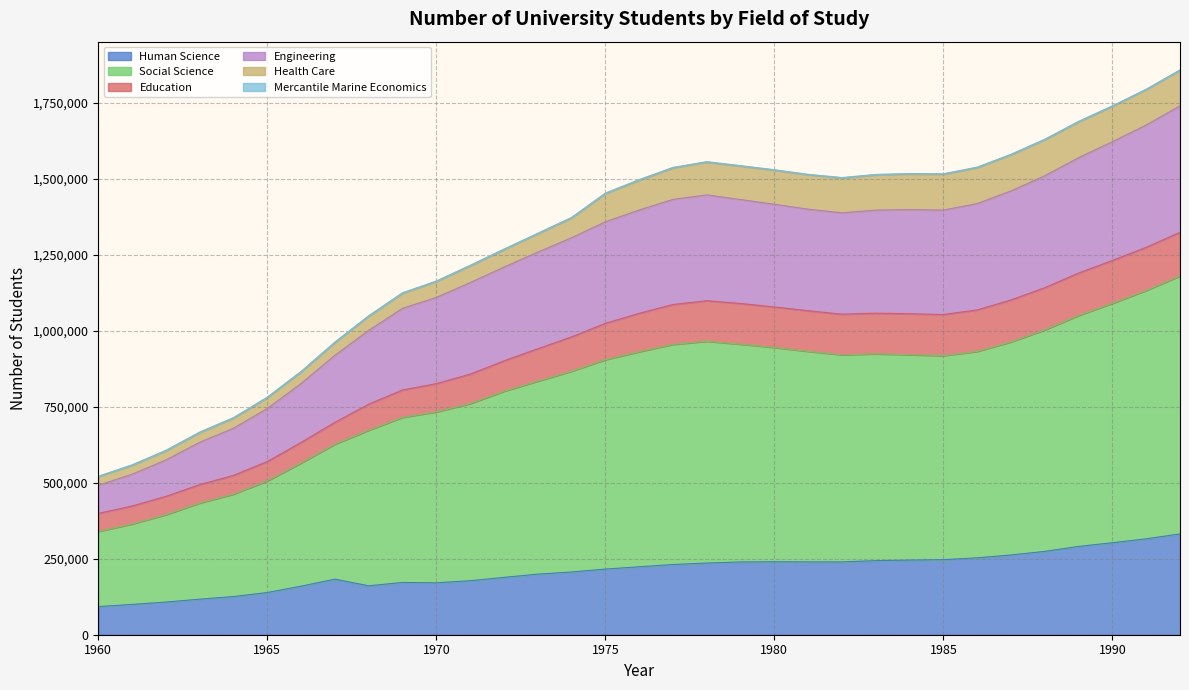

True or false: Social Science and Engineering cross at least once.

False